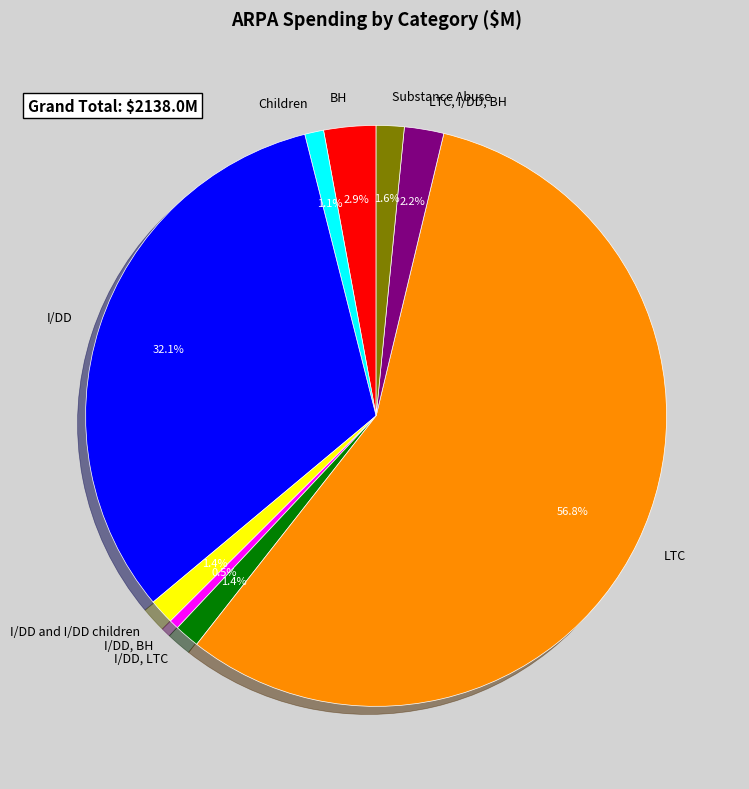

Is the sum of I/DD, LTC and I/DD greater than half?

No